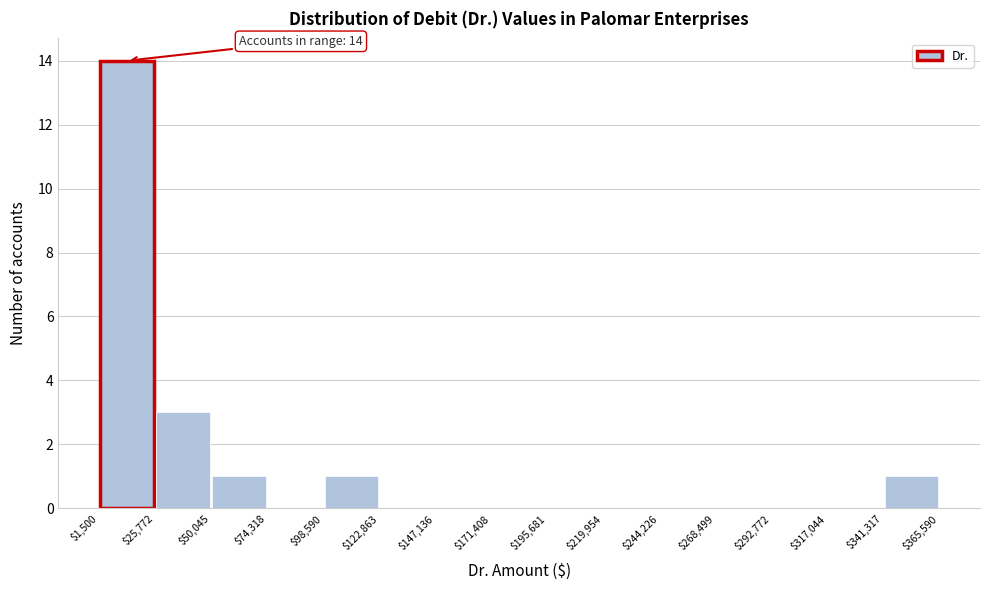

Over which range of the x-axis is the bar tallest?

$1,500 to $25,772